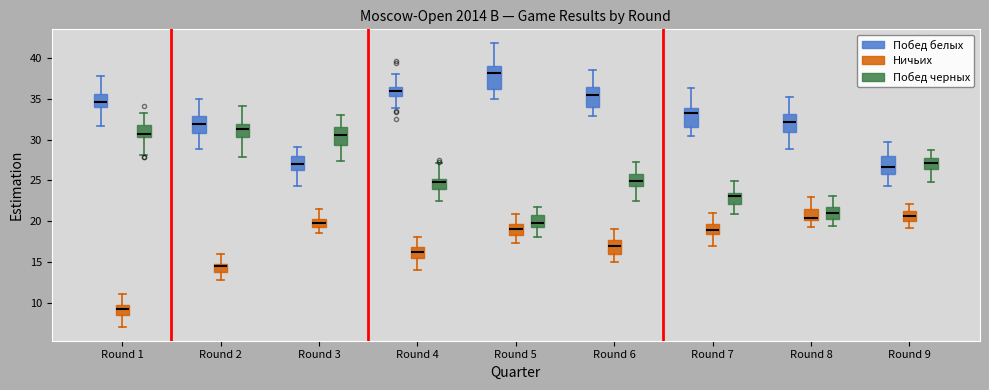

Where is the upper edge of the box for Round 1 (Побед черных) on the y-axis? The values are not printed on the chart, so give them approximately, as read against the axis.

32.0